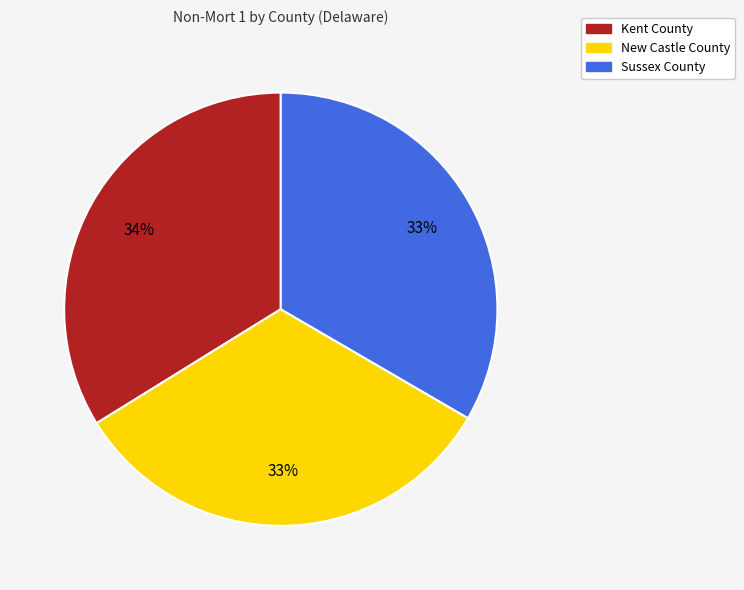

To the nearest percent, what percentage of the pie is Kent County?

34%